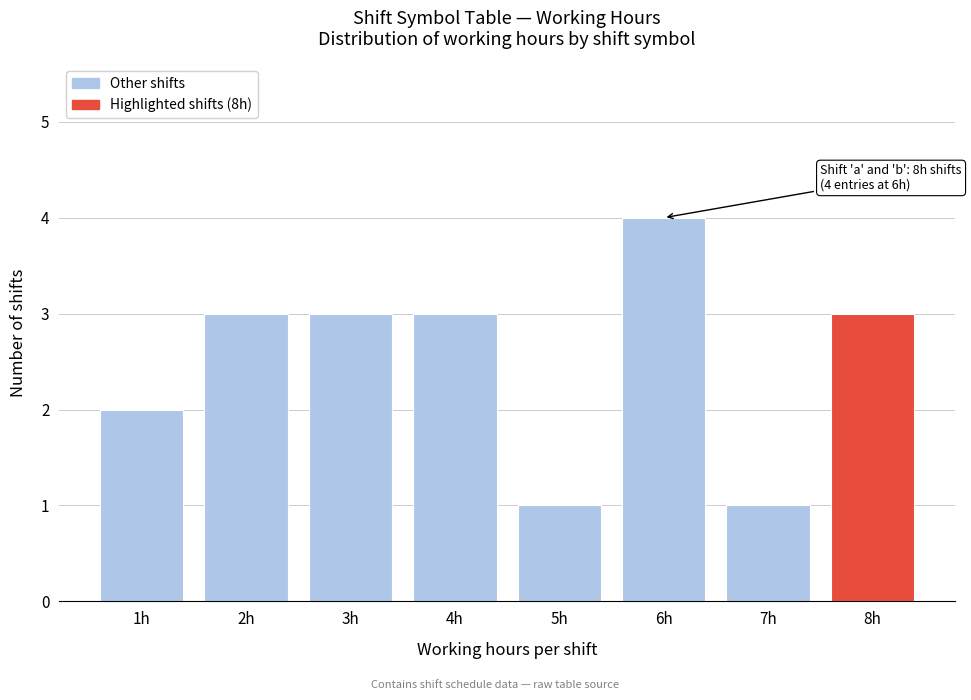

Reading left to right, extract all data points from this chart.

1h=2	2h=3	3h=3	4h=3	5h=1	6h=4	7h=1	8h=3